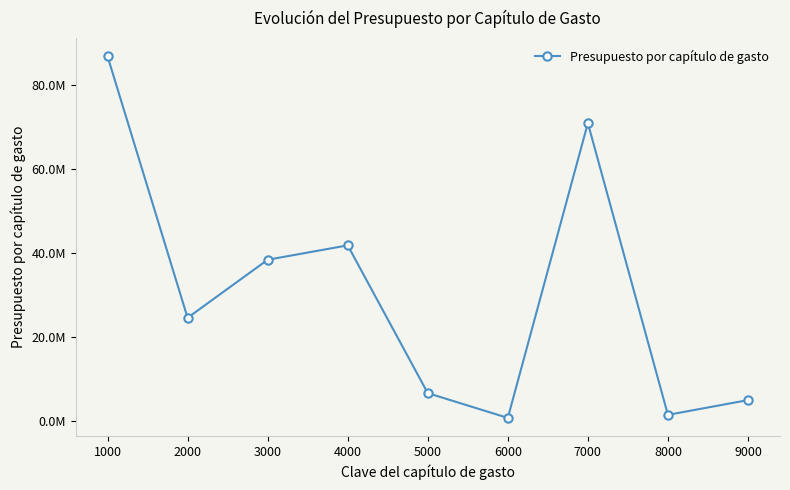

Where is the data nearest to the value 43844349?

4000